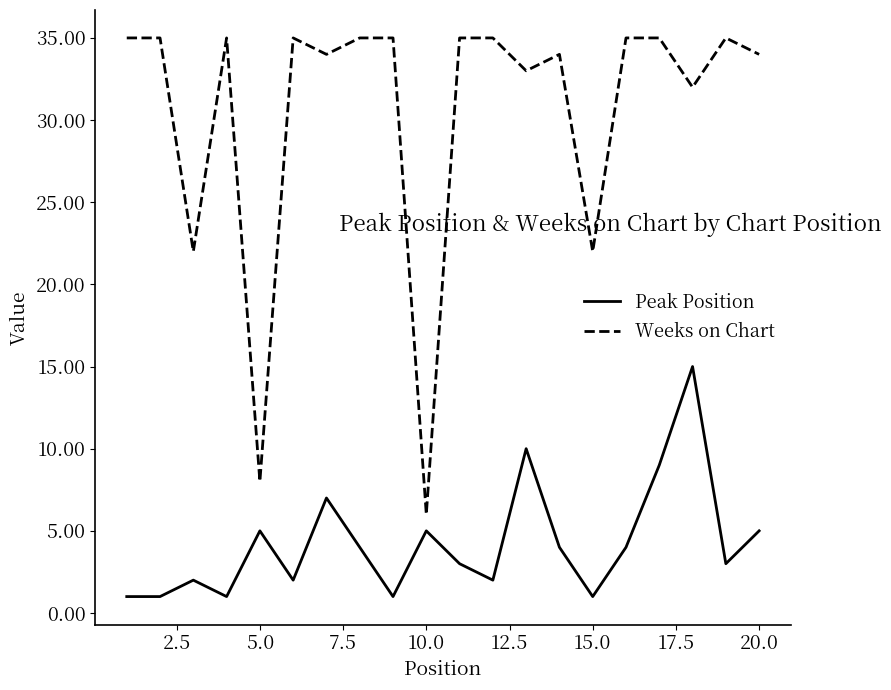

True or false: Peak Position and Weeks on Chart cross at least once.

False